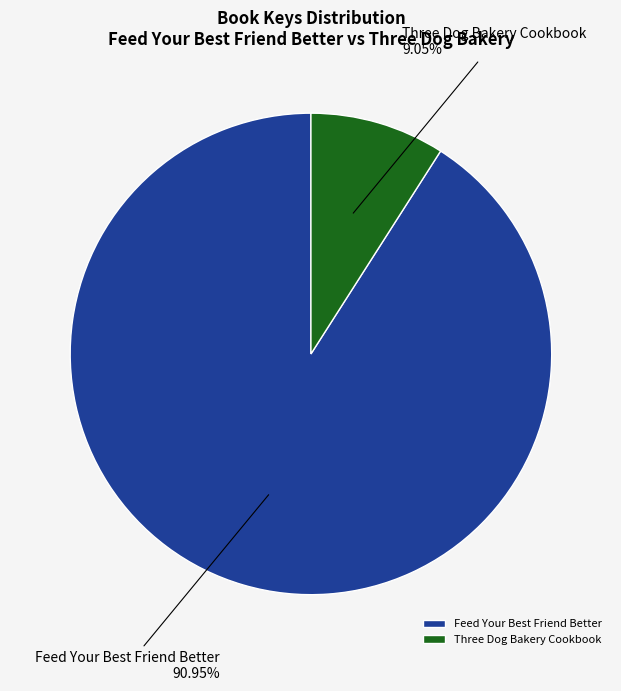

Count the number of slices in the pie.

2